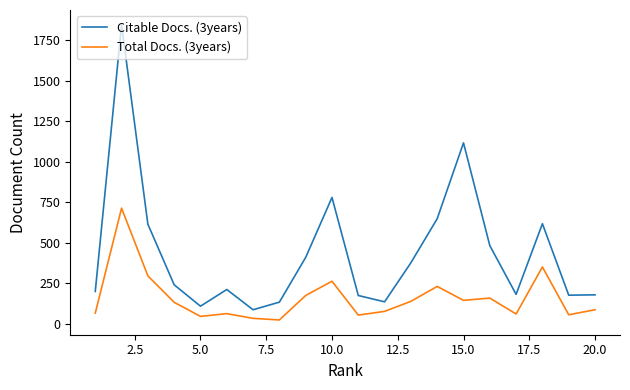

Which series has the widest spread of values?

Citable Docs. (3years)